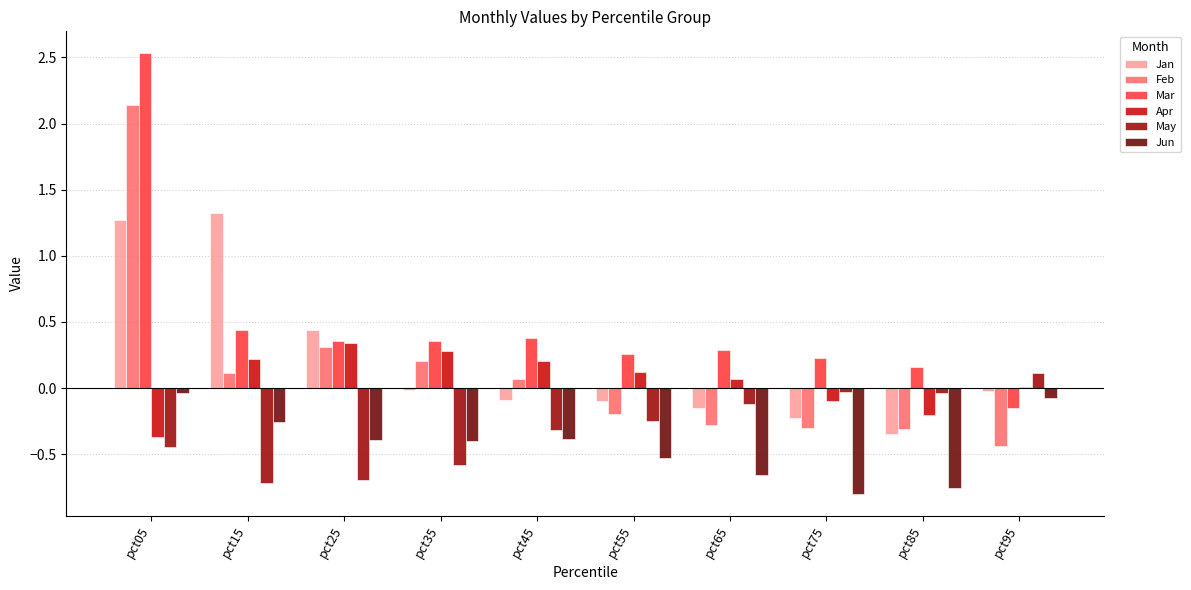

Which category has the highest value in the Mar series?

pct05